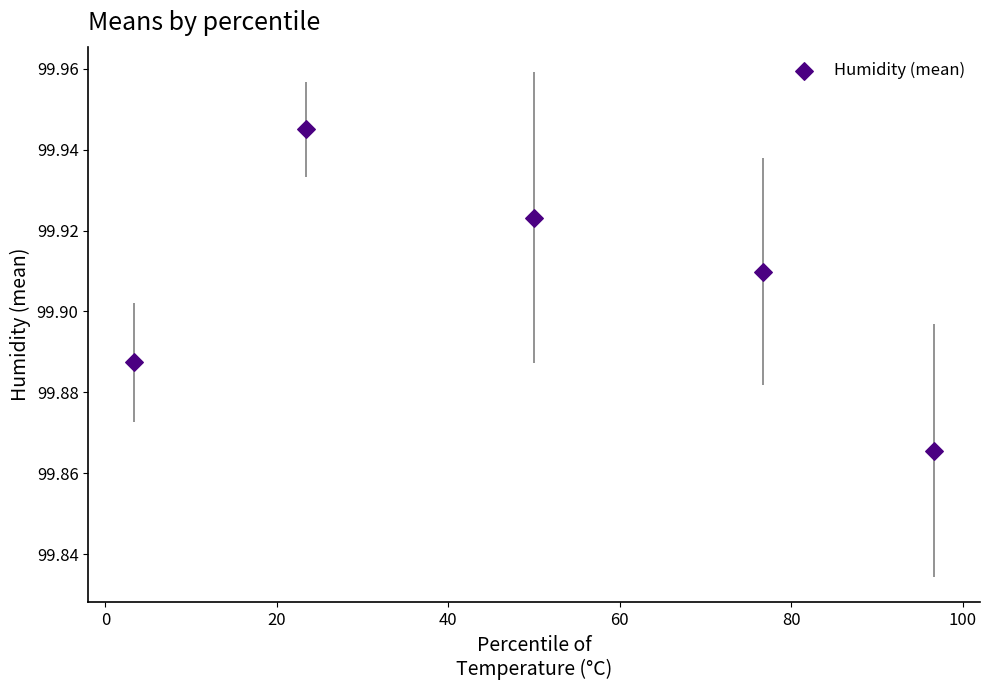

What is the average X value?

50.0